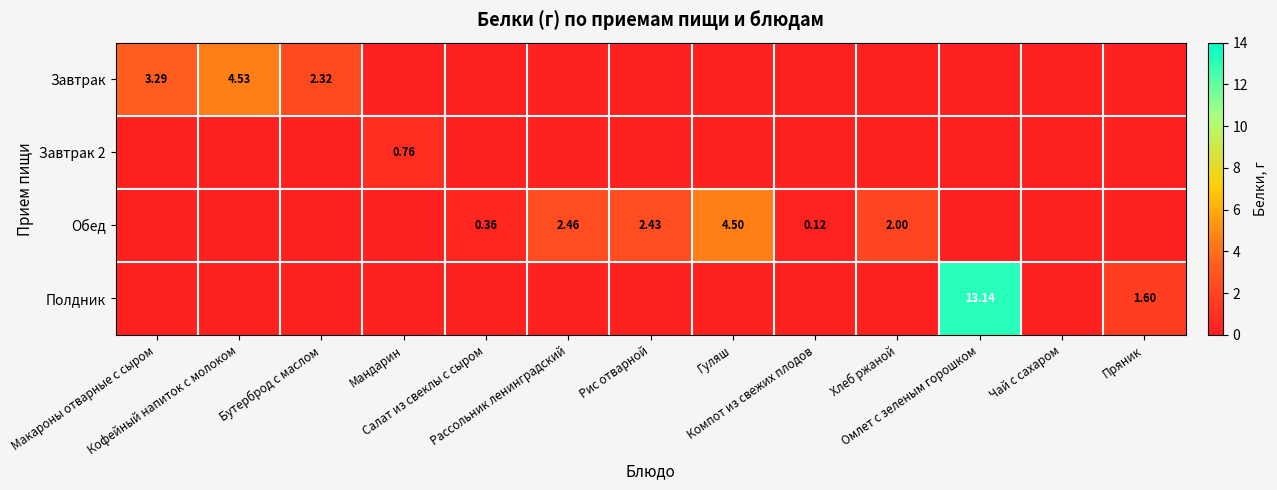

True or false: Обед has a value of -1.4 at Чай с сахаром.

False